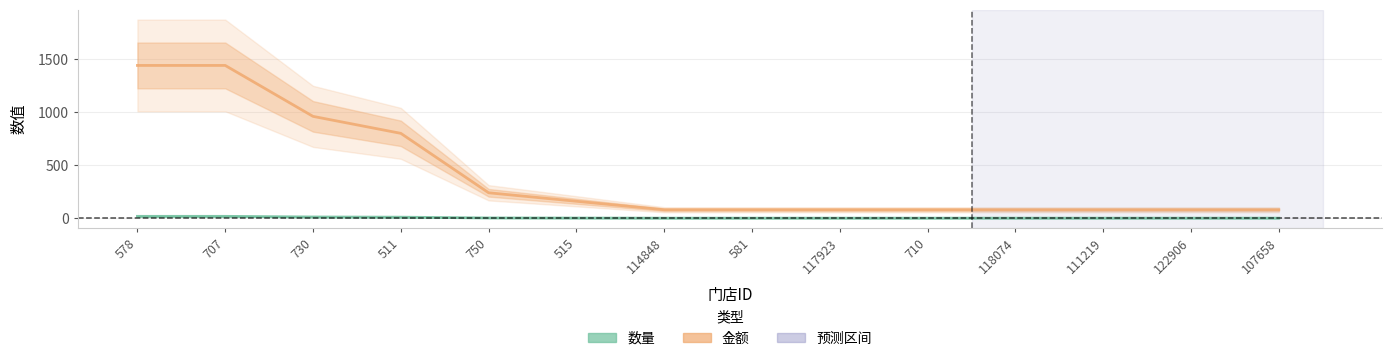

True or false: 数量 and 金额 cross at least once.

False